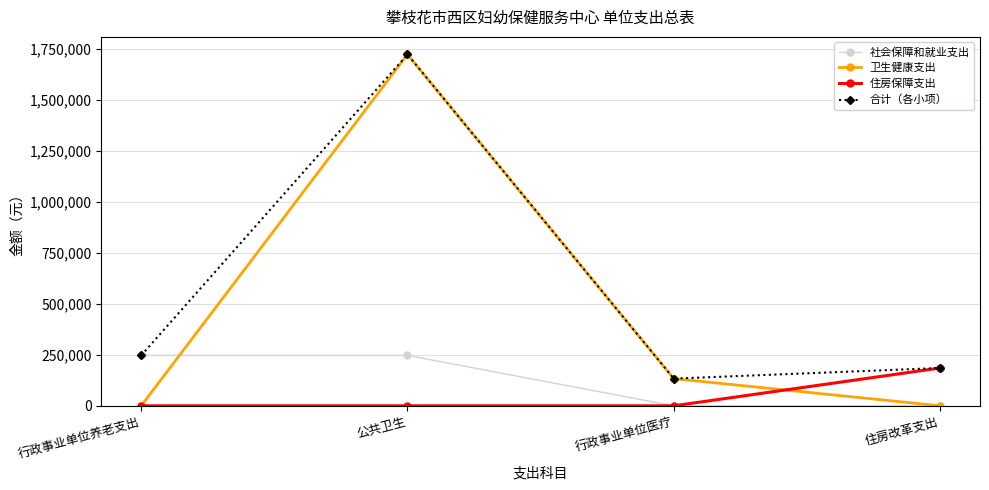

What is the average value of the 社会保障和就业支出 series?

123713.6